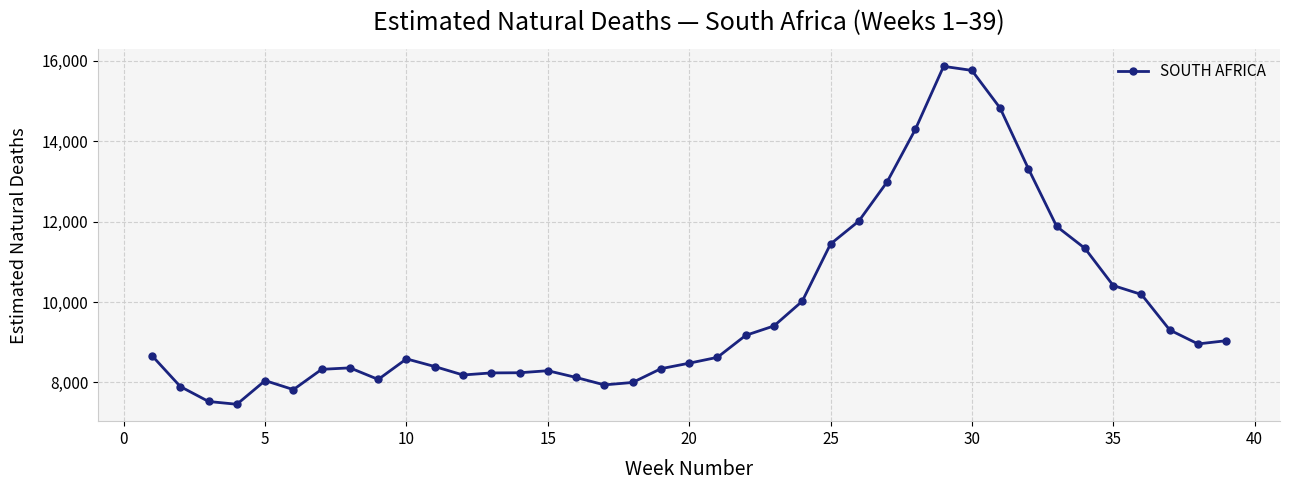

Is this an area chart (filled region under the line)?

No